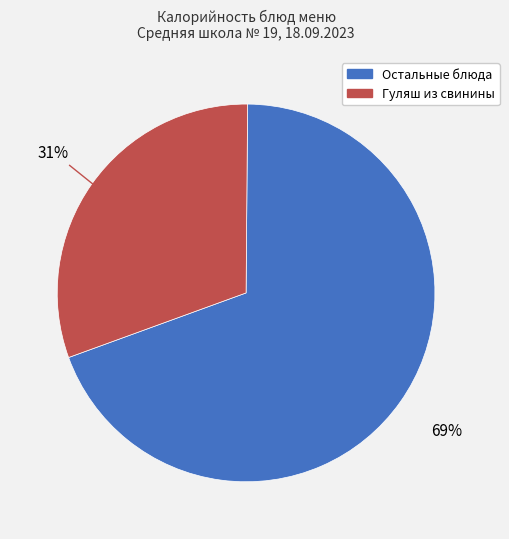

Is there a majority slice in this chart?

Yes